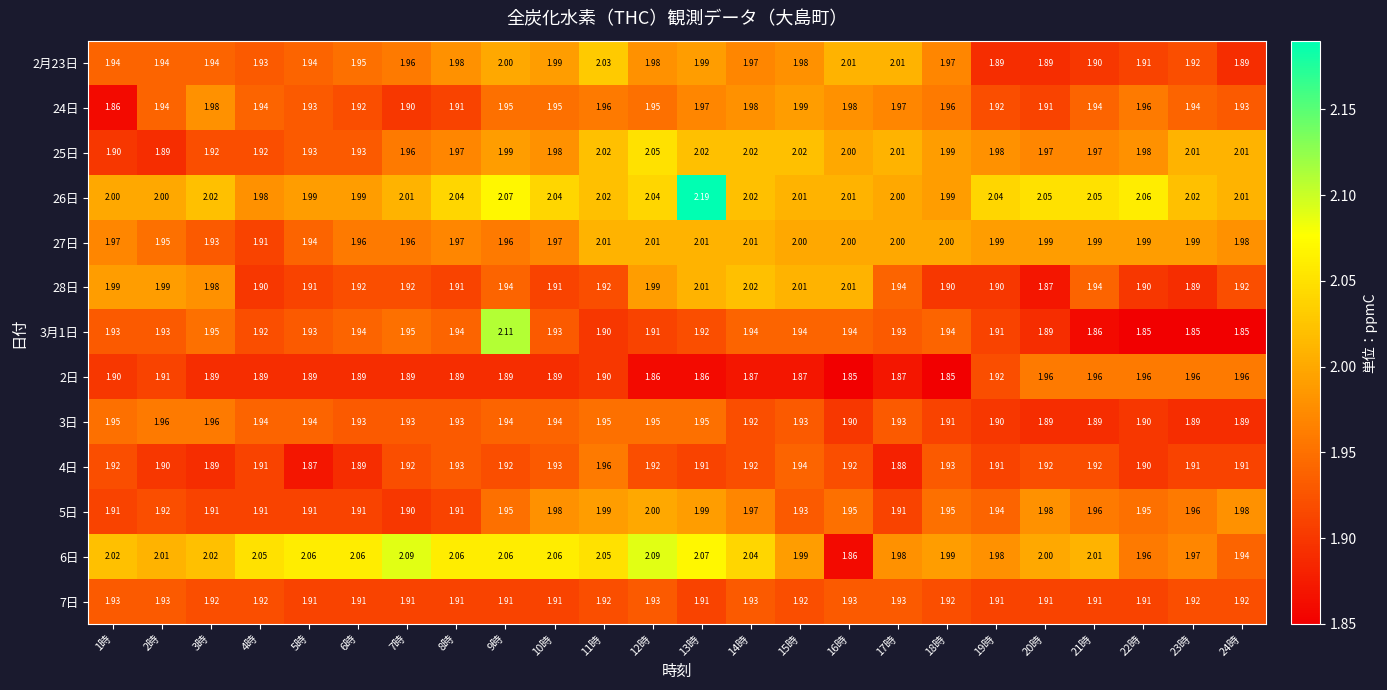

Is the value of 25日 at 21時 greater than the value of 5日 at 21時?

Yes